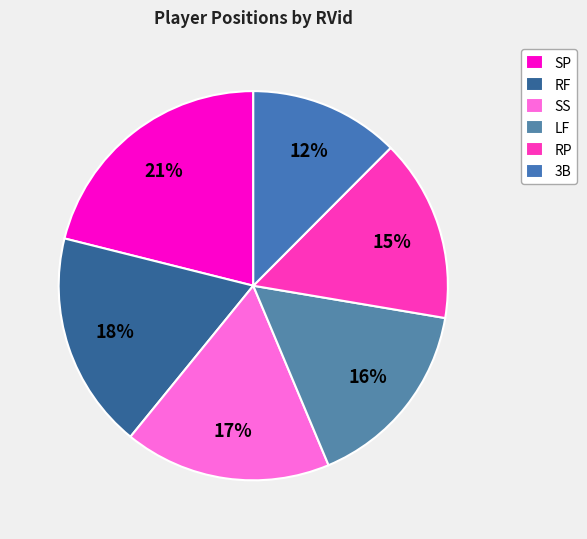

Which category has the biggest portion of the pie?

SP